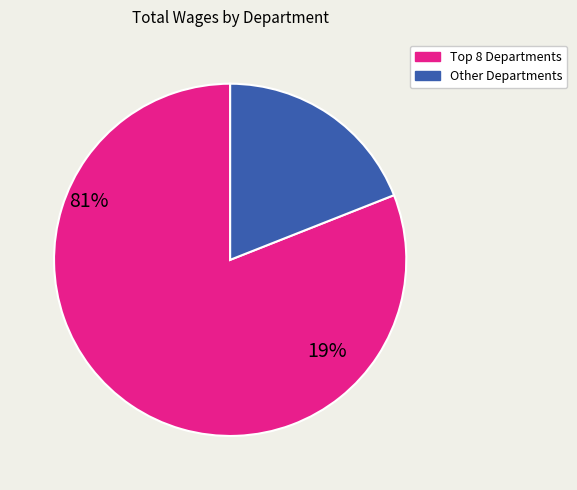

How many slices are in this pie chart?

2